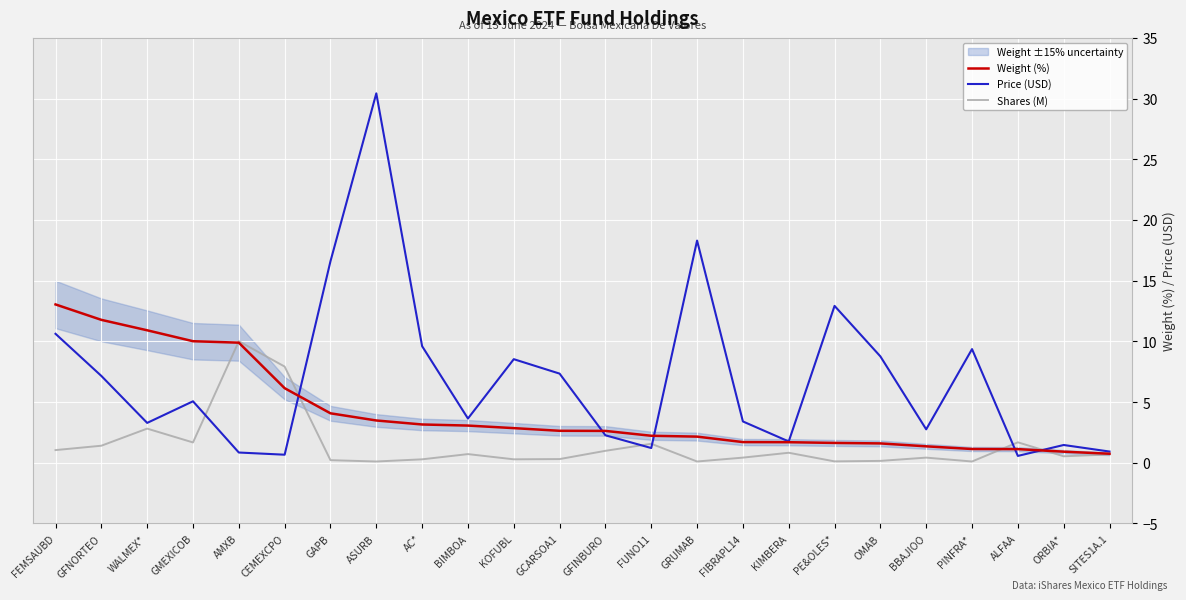

Where is the first local minimum for Price (USD)?

WALMEX*